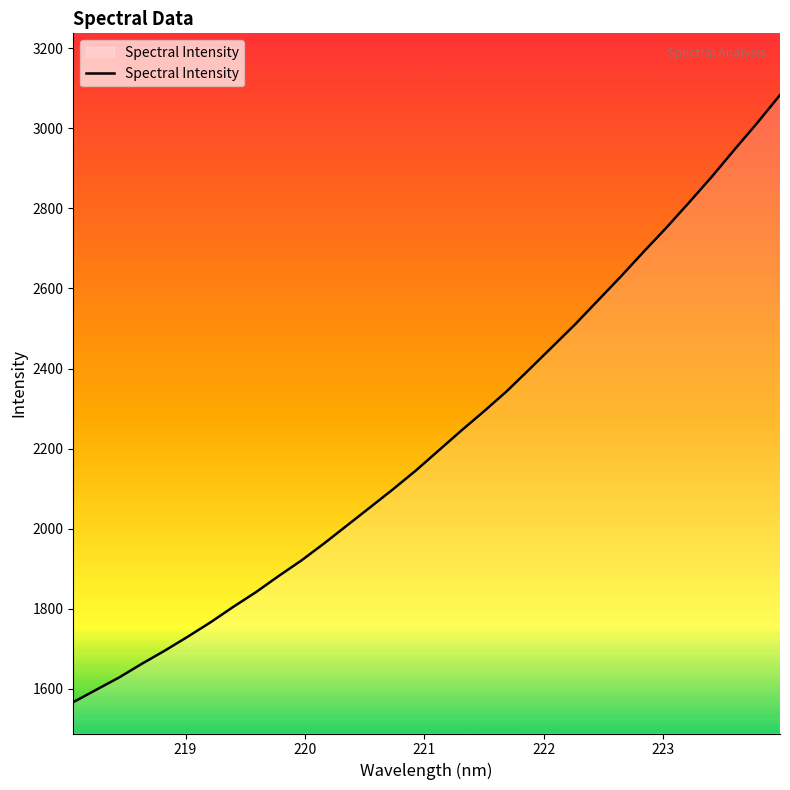

What is the maximum value shown in the chart?

3083.3